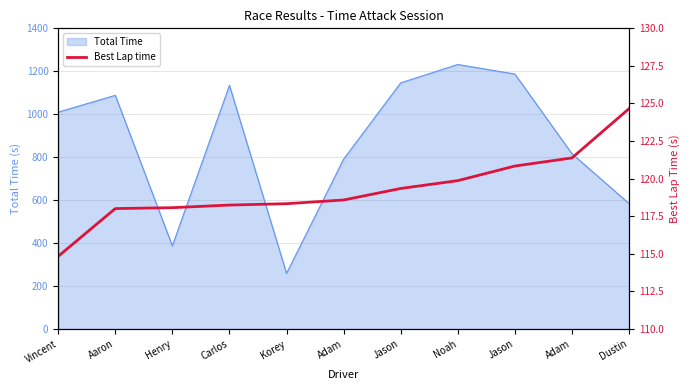

What is the label of the 2nd point from the left?

Aaron